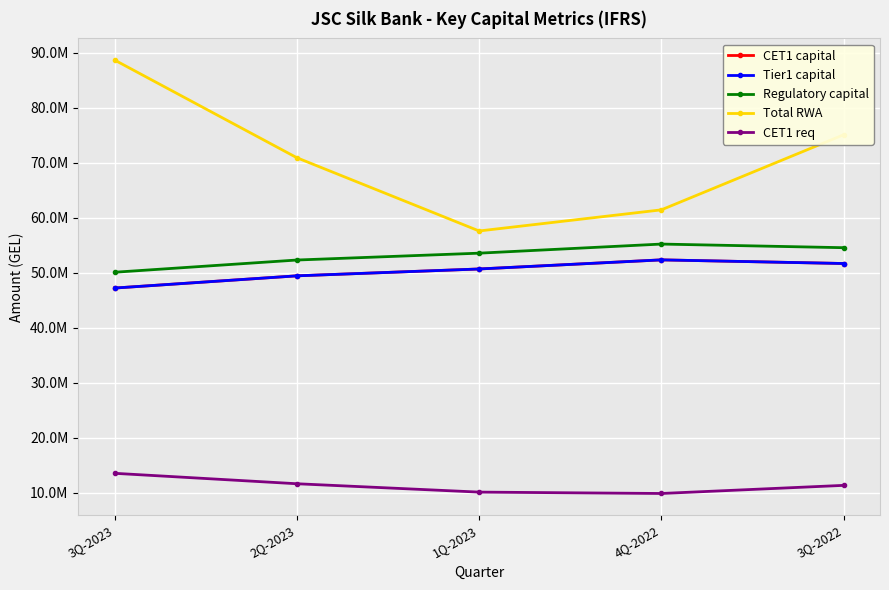

At which label does Regulatory capital first exceed 53576215?

1Q-2023